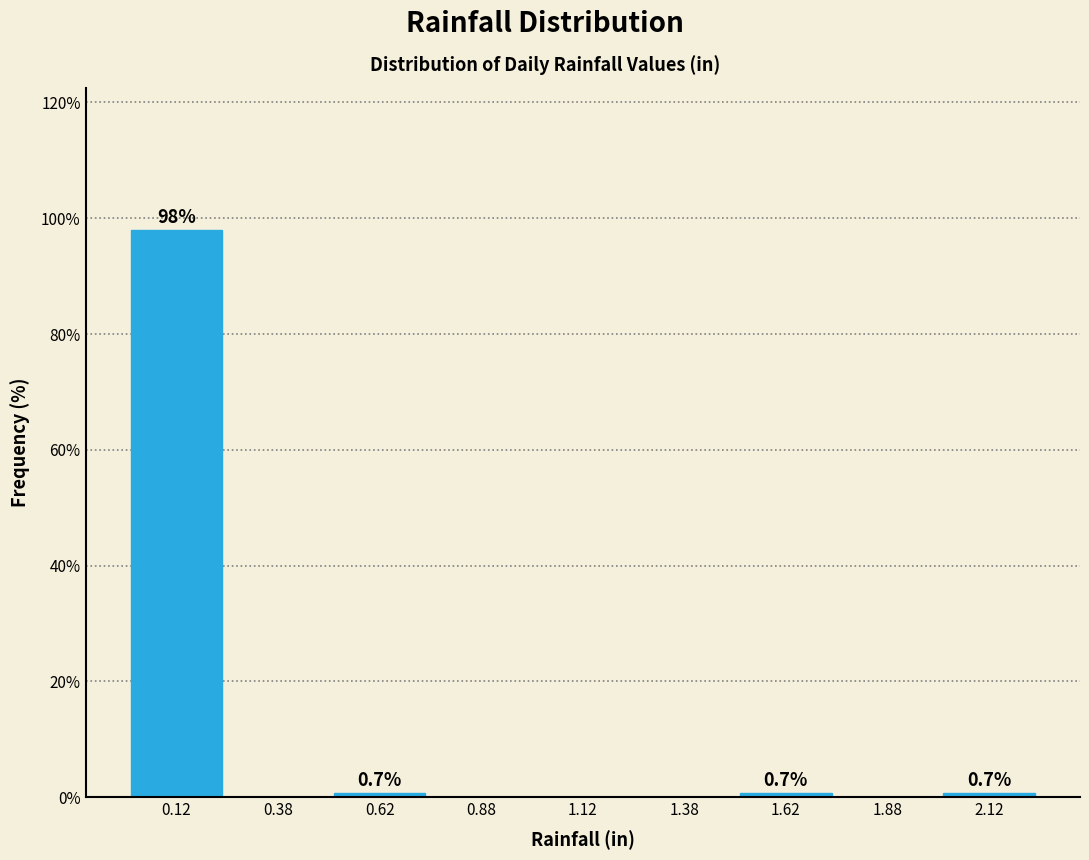

Which range on the x-axis has the tallest bar?

0.00 to 0.25